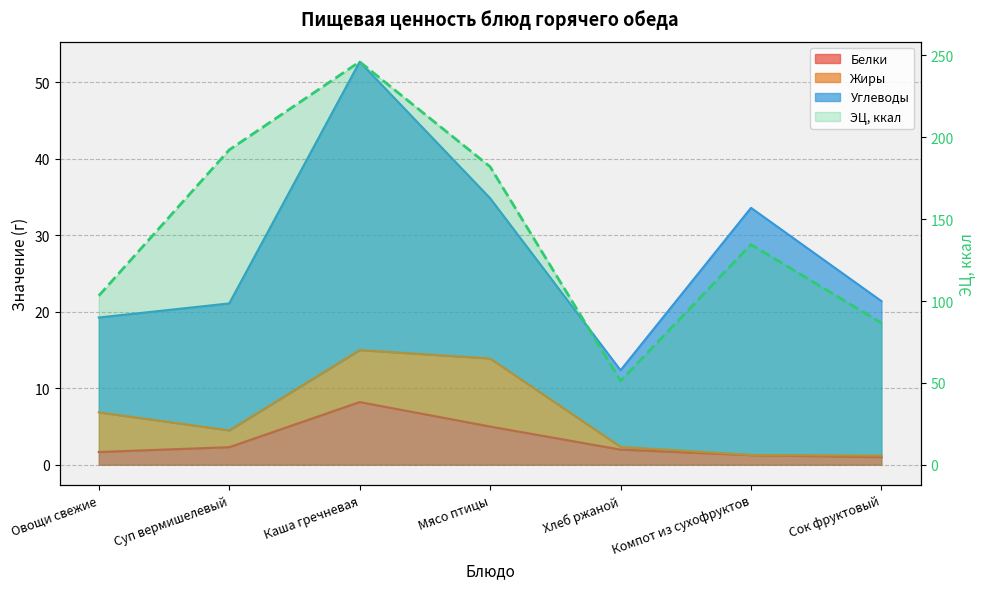

True or false: the data has more than 0 interior local peaks.

True